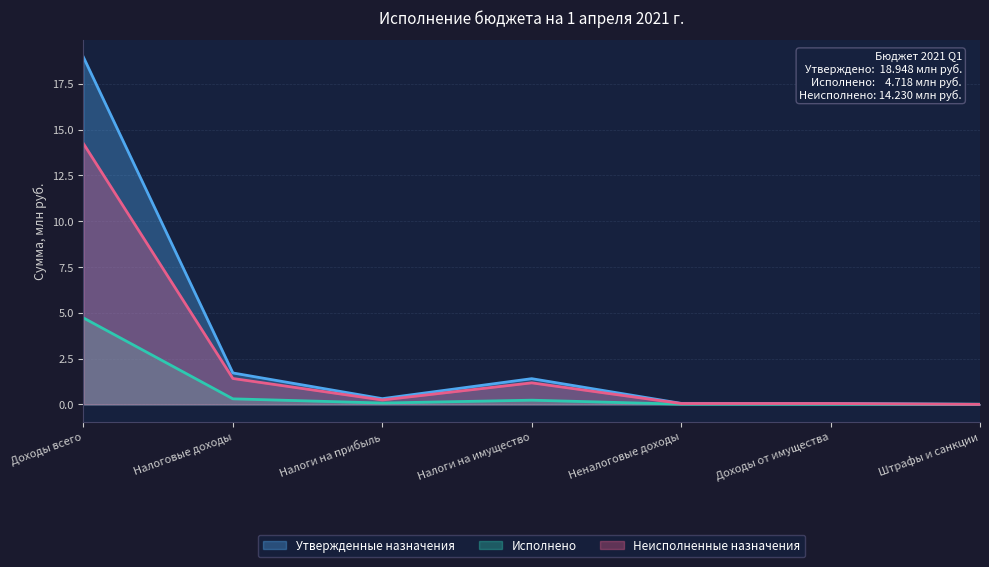

What is the spread (max minus min) of values at Доходы всего?

14.2